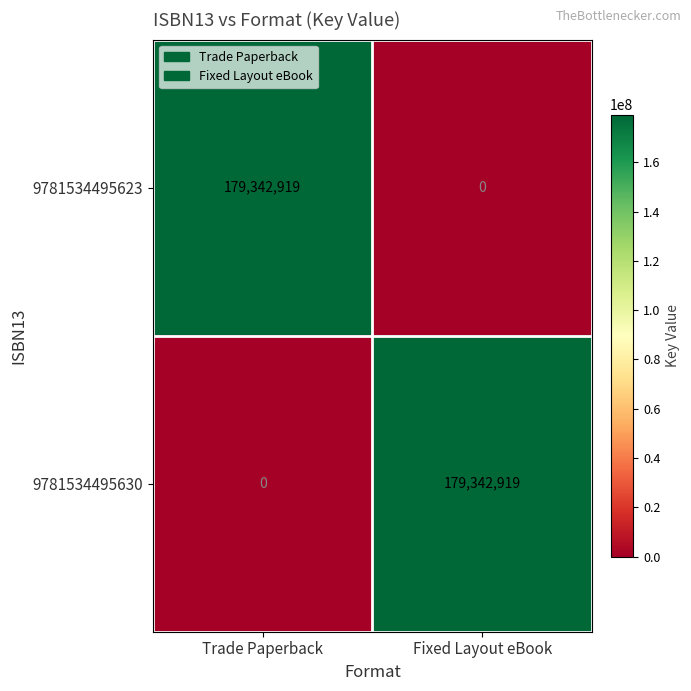

What is the highest value of the 9781534495623 series?

179342919